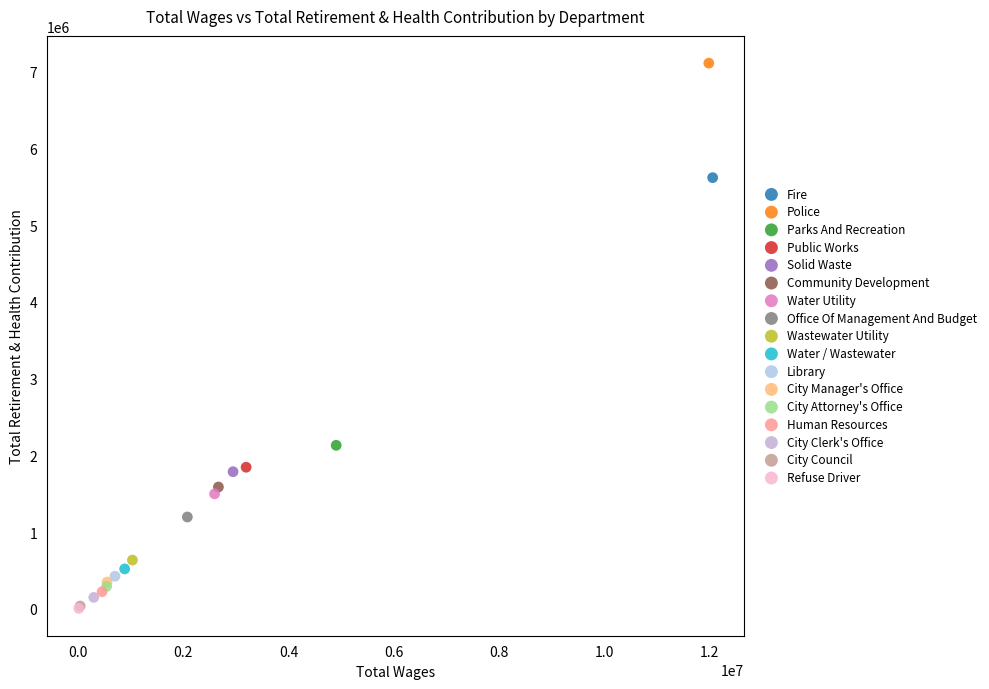

Which series contains the highest Y value?

Police